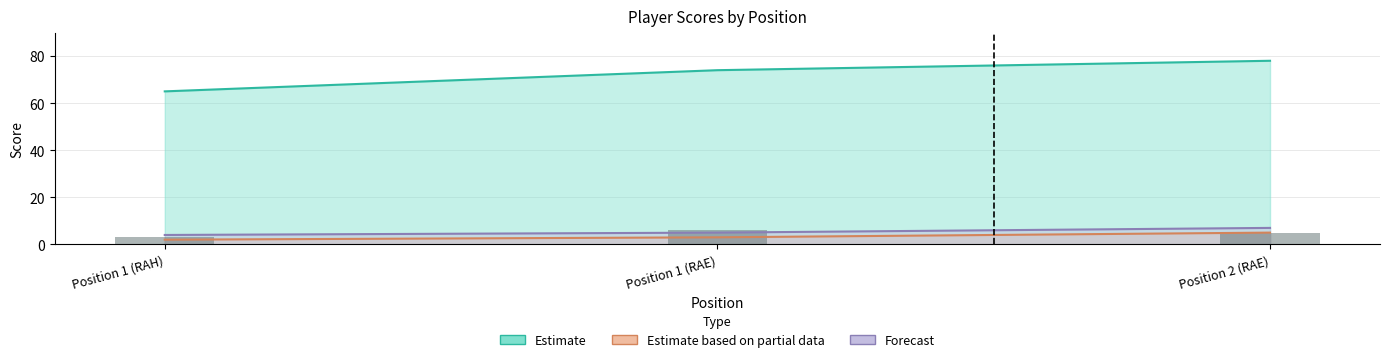

The value of hole_6 at Position 1 (RAE) is 7. True or false?

False